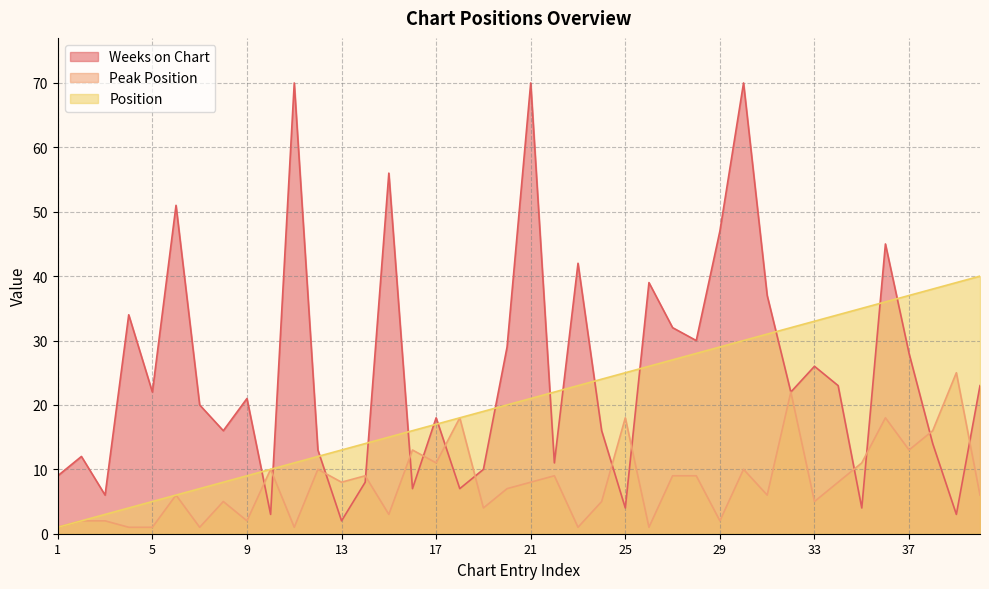

Where is Peak Position nearest to the value 13?

16